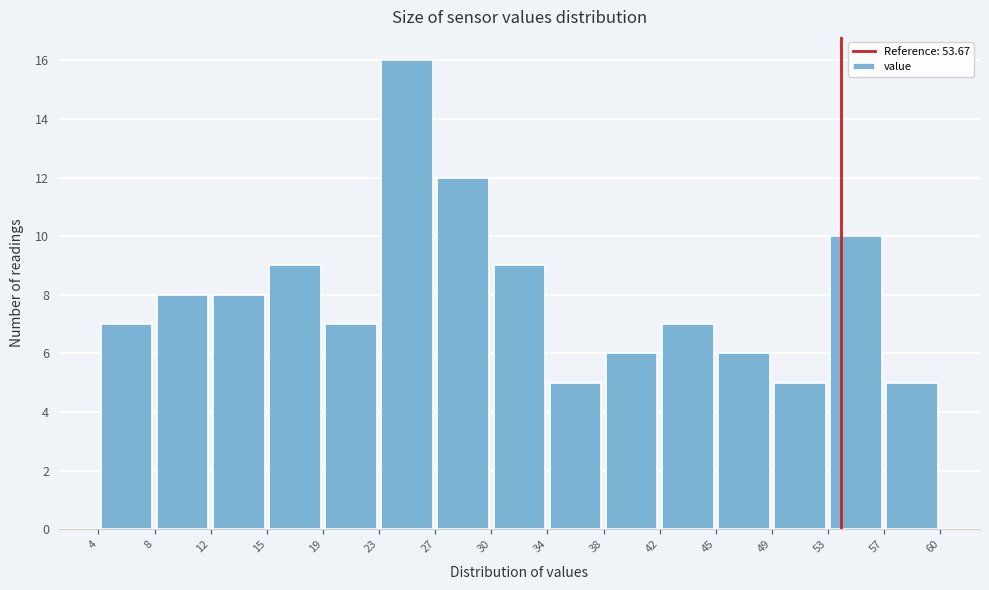

Which range on the x-axis has the tallest bar?

23 to 27